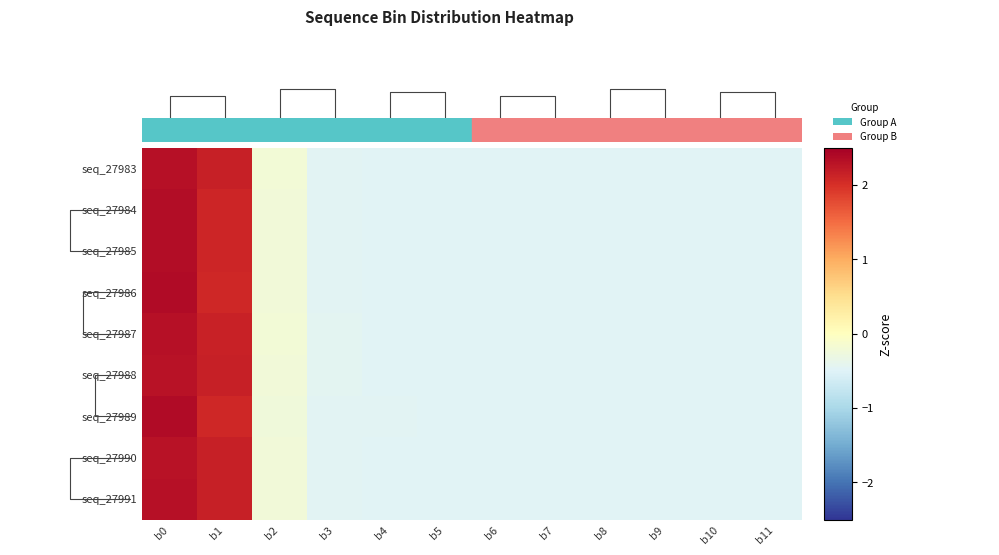

Which category has the lowest value in the seq_27985 series?

b6